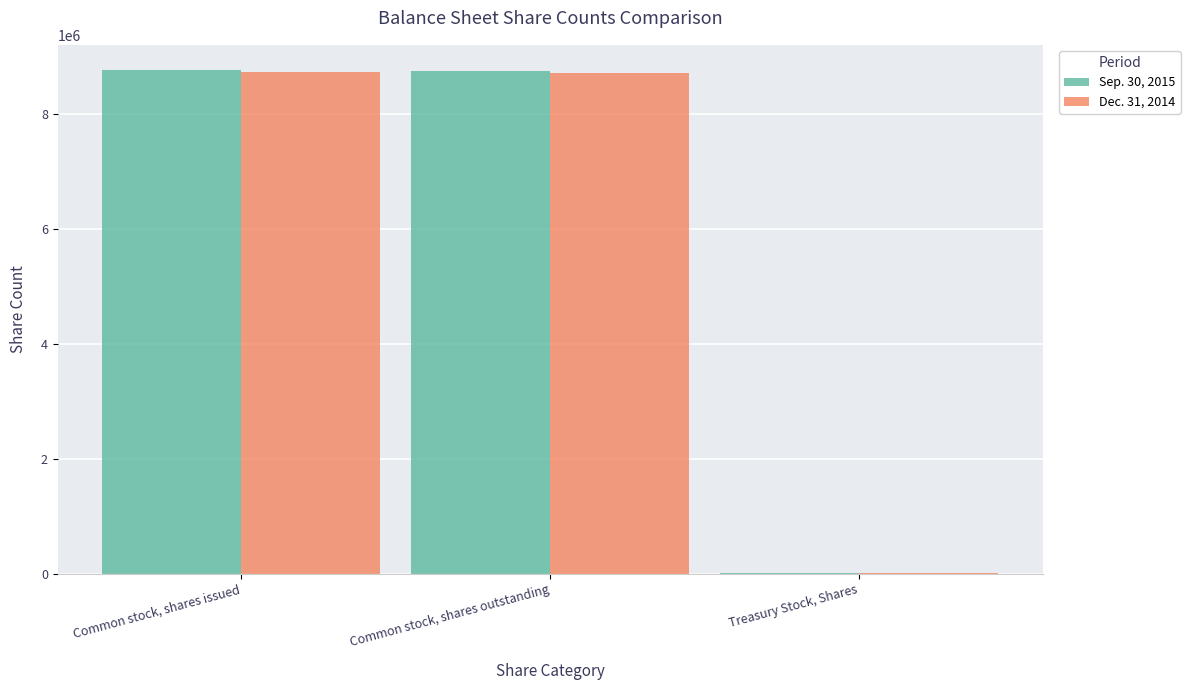

What is the total value across all series at Treasury Stock, Shares?

29315